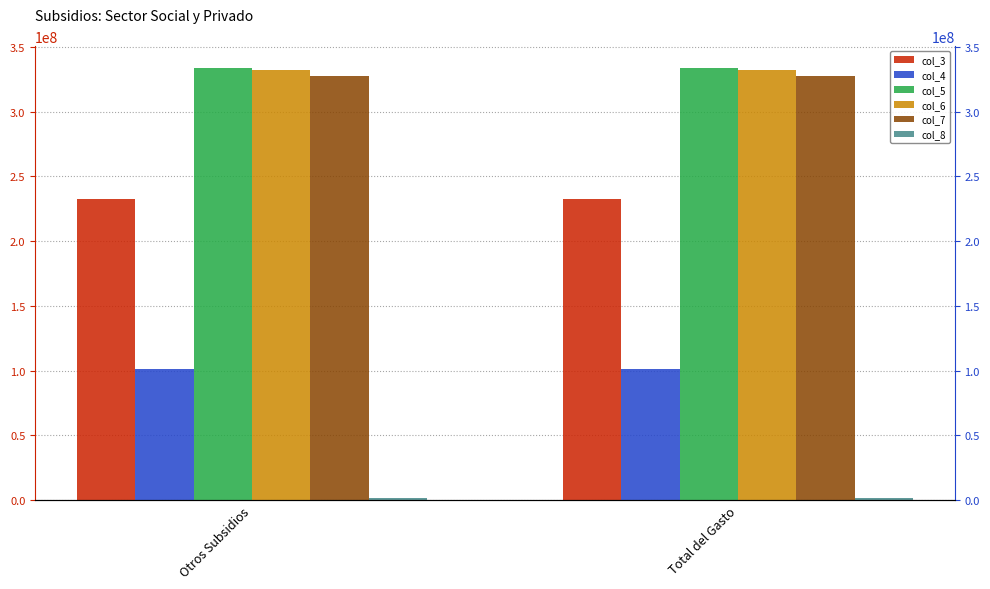

What is the smallest value displayed?

1503687.9